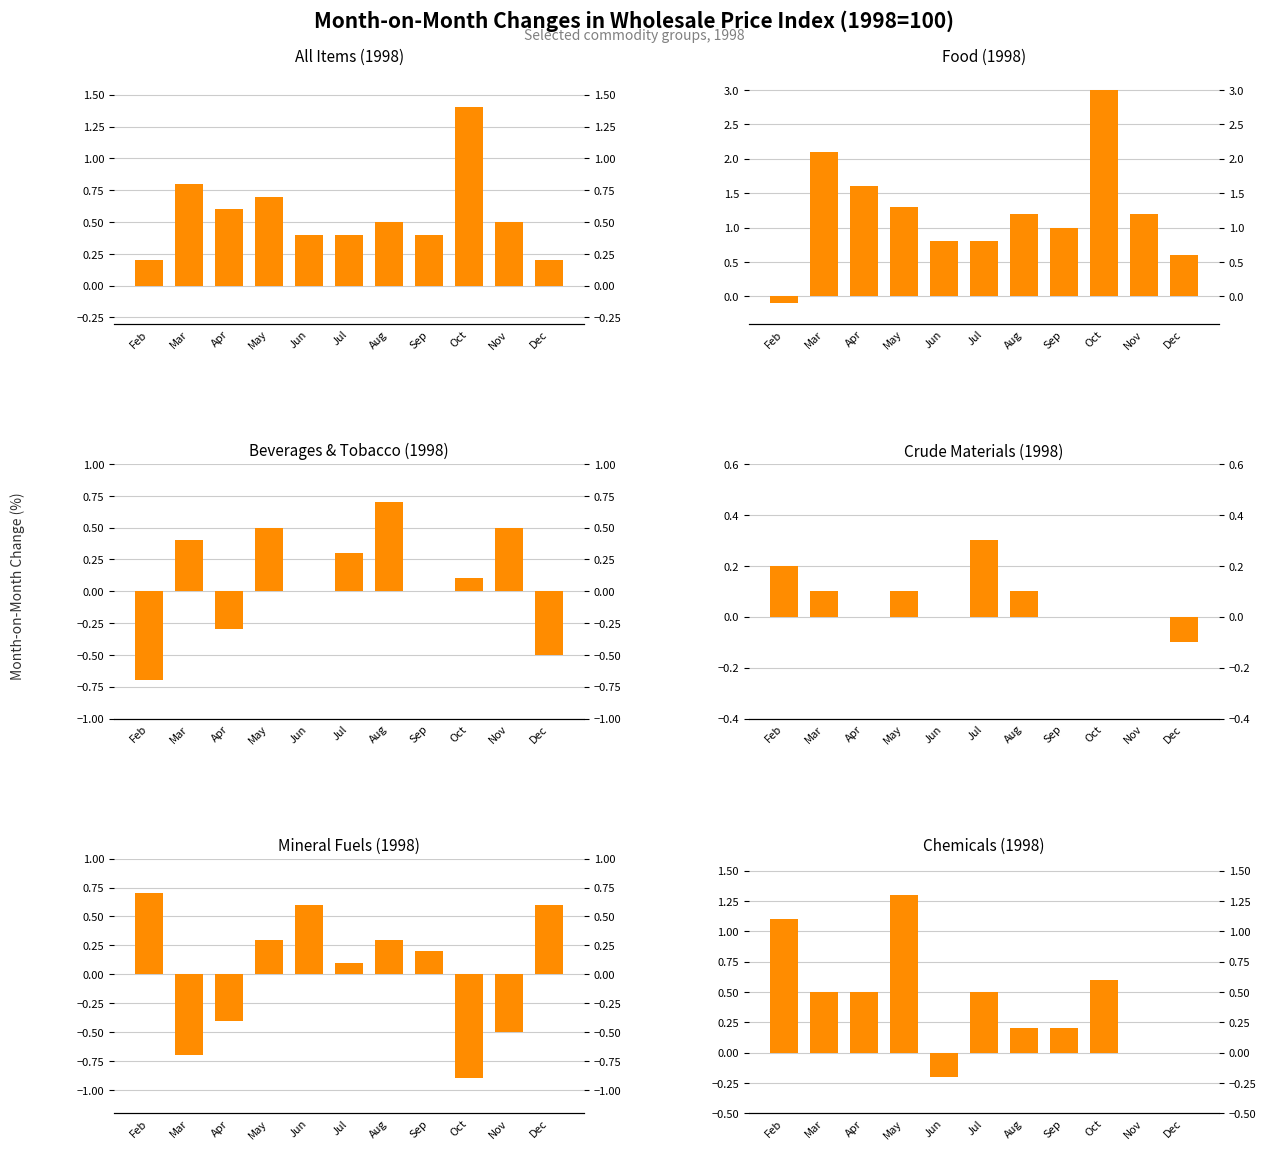

What is the sum of the Mineral Fuels values at Oct and Aug?

-0.6